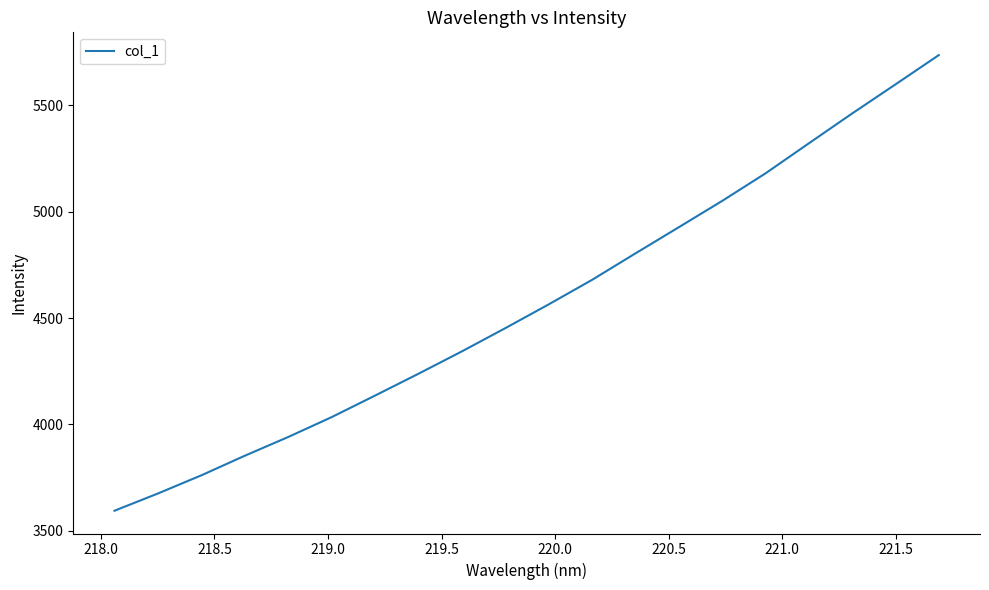

What is the difference between the maximum and minimum values?

2143.2